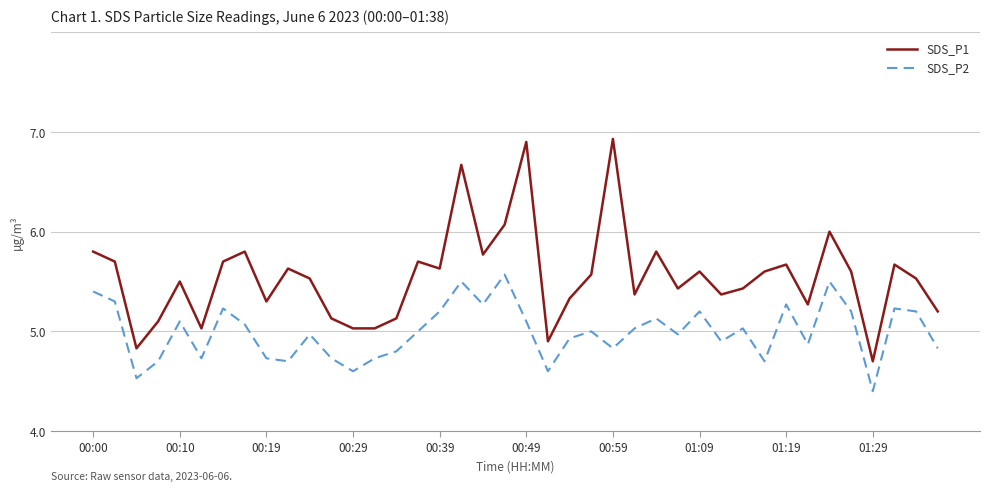

Which category has the lowest value in the SDS_P2 series?

01:29